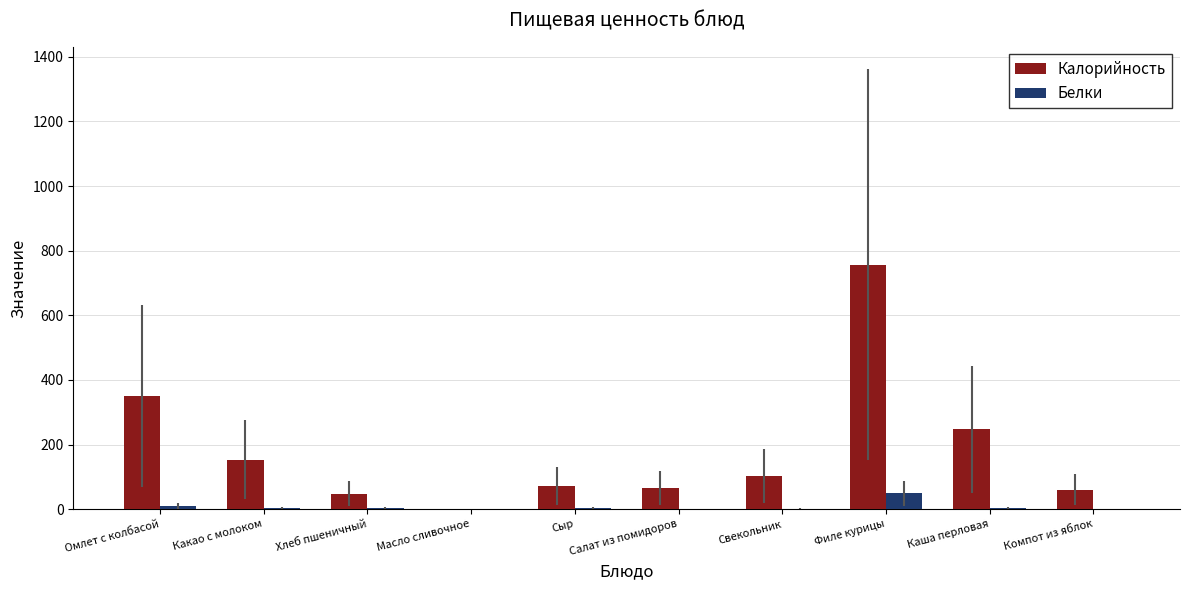

What is the sum of all Белки values?

80.2